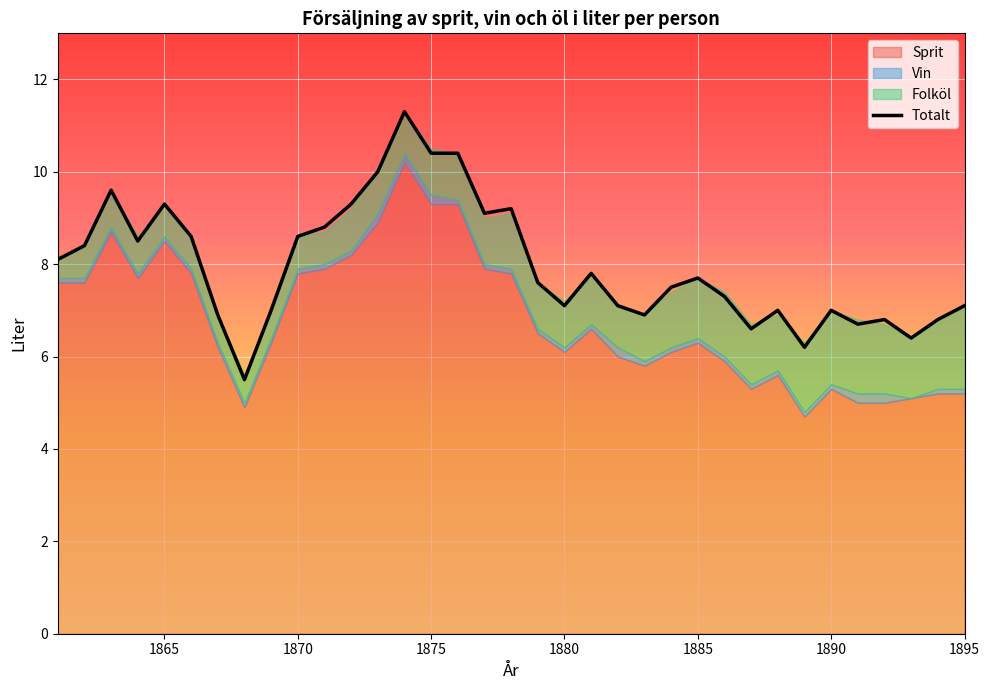

True or false: Totalt has a value of 10.4 at 1875.

True